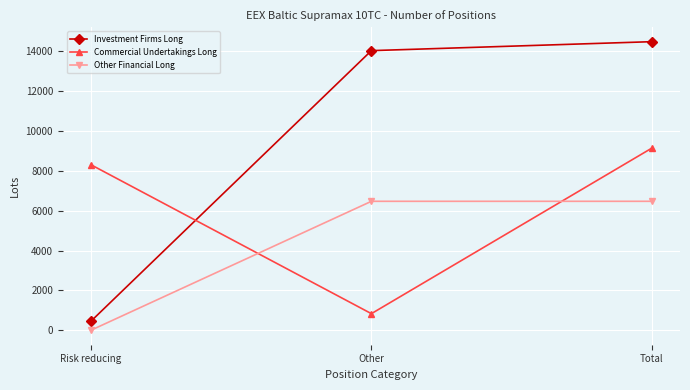

What is the label of the 1st point from the left?

Risk reducing